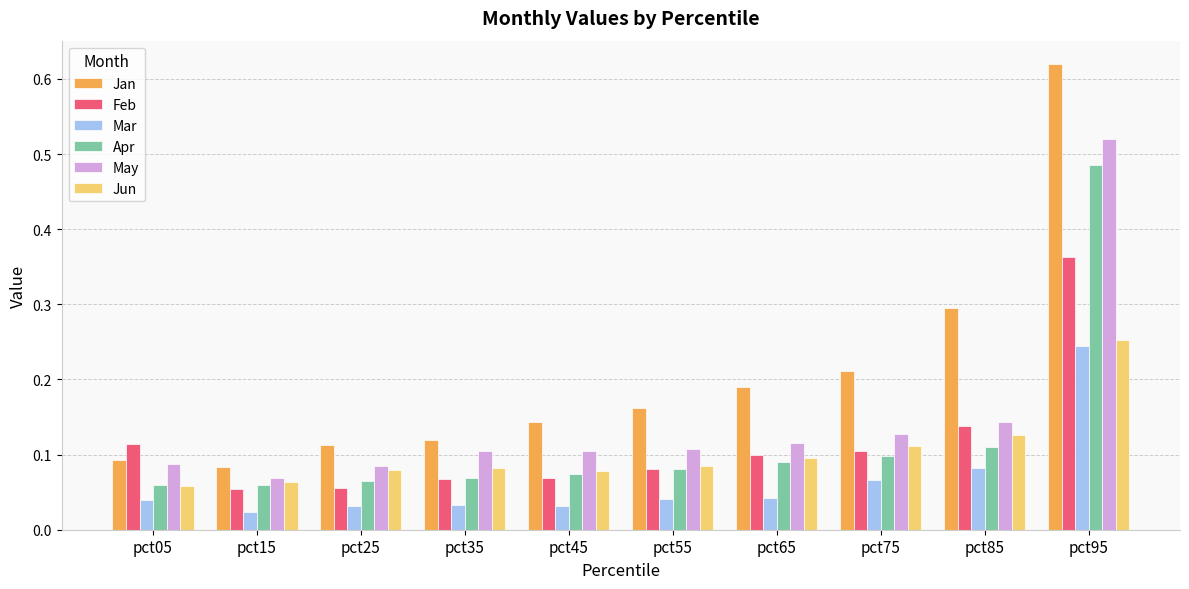

True or false: Apr has a value of 0.1 at pct55.

True